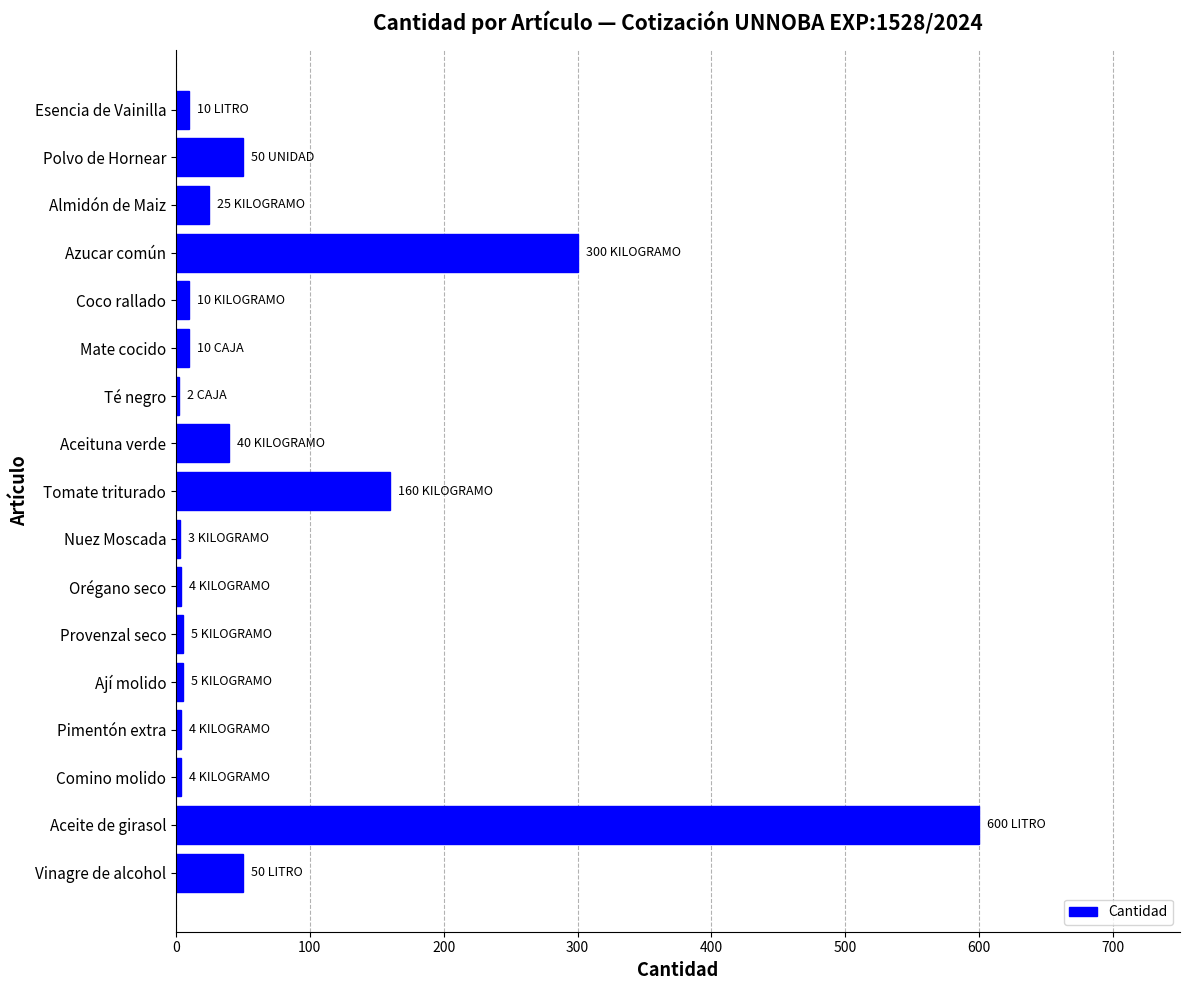

What is the change in value from Polvo de Hornear to Almidón de Maiz?

-25